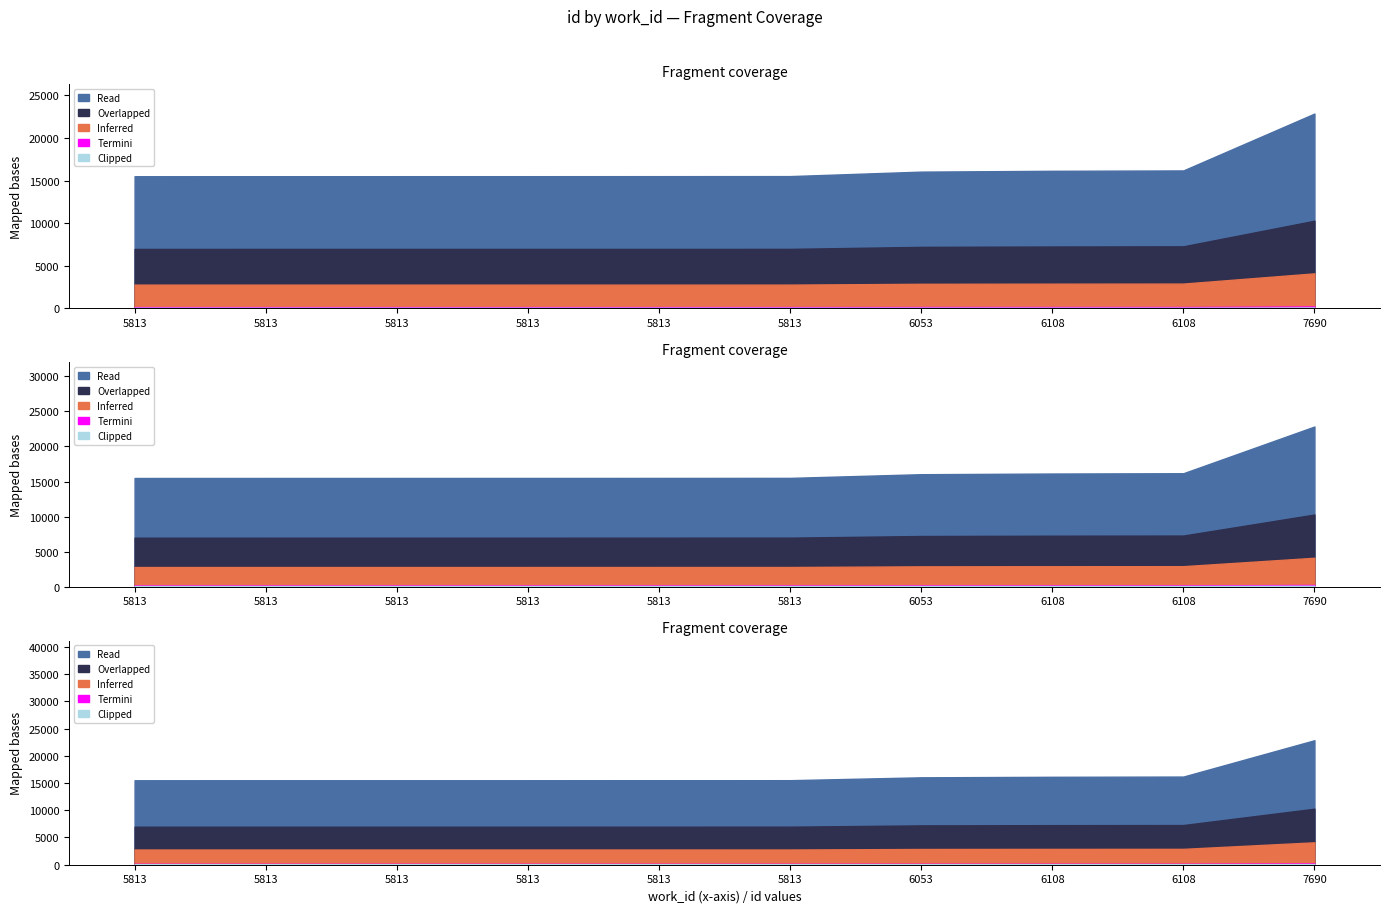

Reading right to left, what are all the values shown in this chart?

22854	16184	16140	16044	15520	15514	15510	15509	15508	15504